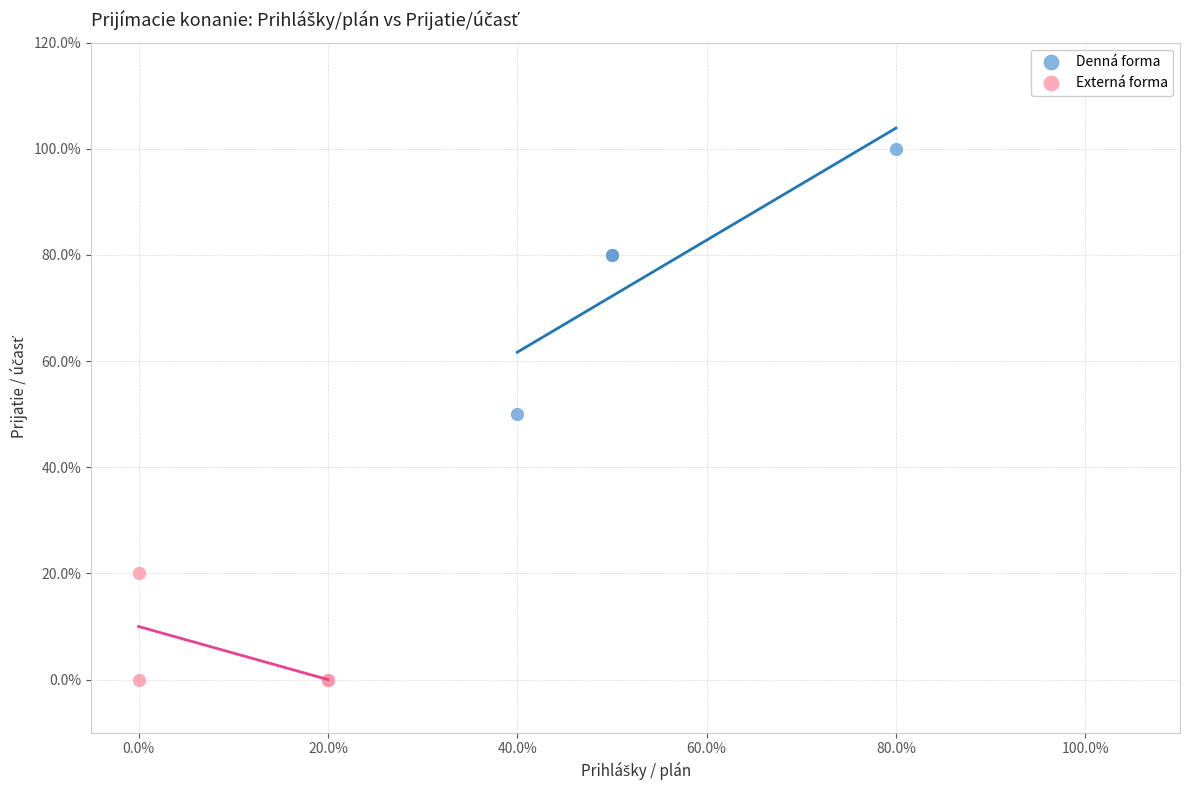

Which series reaches the minimum Y coordinate?

Externá forma